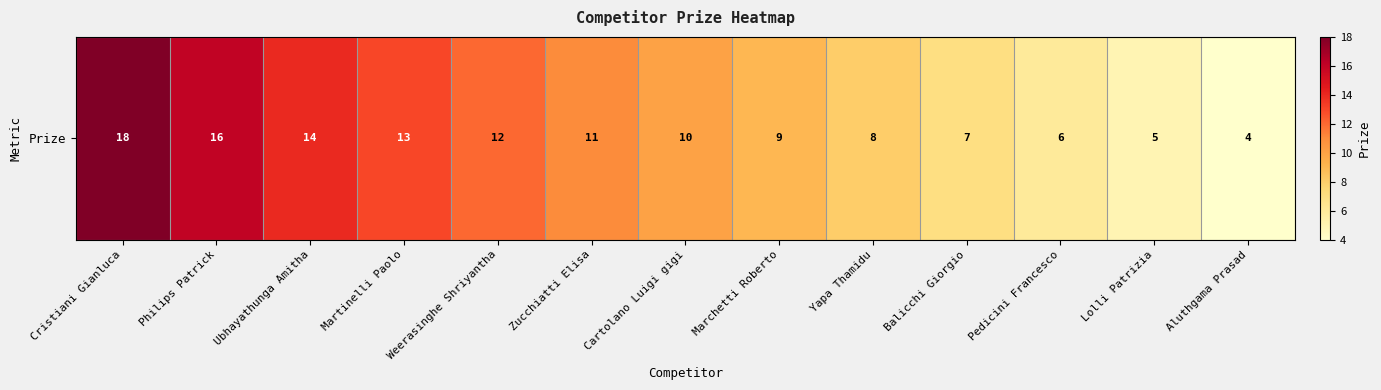

Reading right to left, what are all the values shown in this chart?

Aluthgama Prasad=4	Lolli Patrizia=5	Pedicini Francesco=6	Balicchi Giorgio=7	Yapa Thamidu=8	Marchetti Roberto=9	Cartolano Luigi gigi=10	Zucchiatti Elisa=11	Weerasinghe Shriyantha=12	Martinelli Paolo=13	Ubhayathunga Amitha=14	Philips Patrick=16	Cristiani Gianluca=18